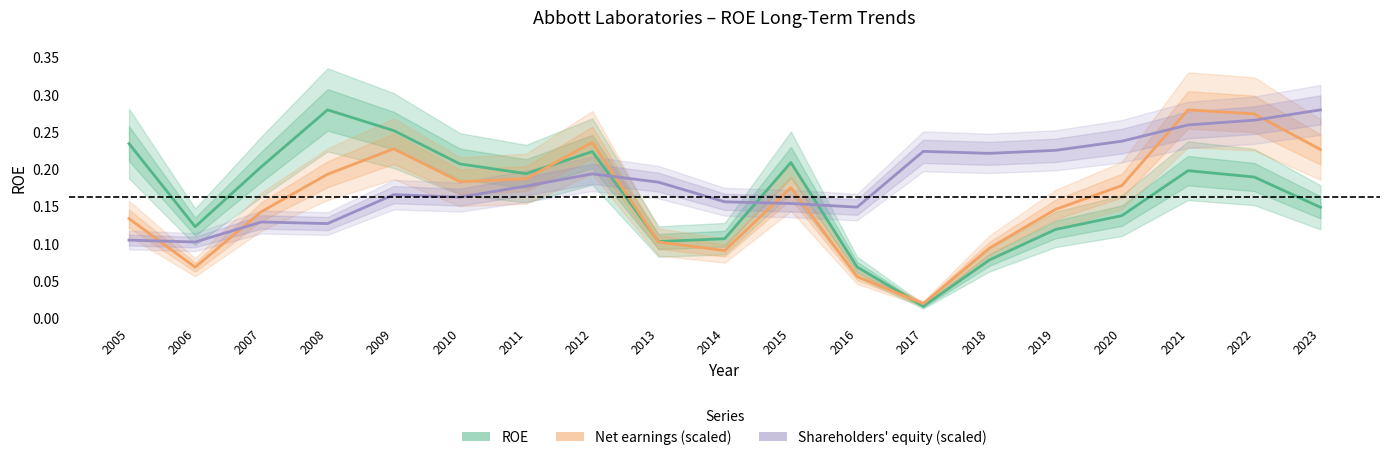

Which category has the lowest value in the ROE series?

2017